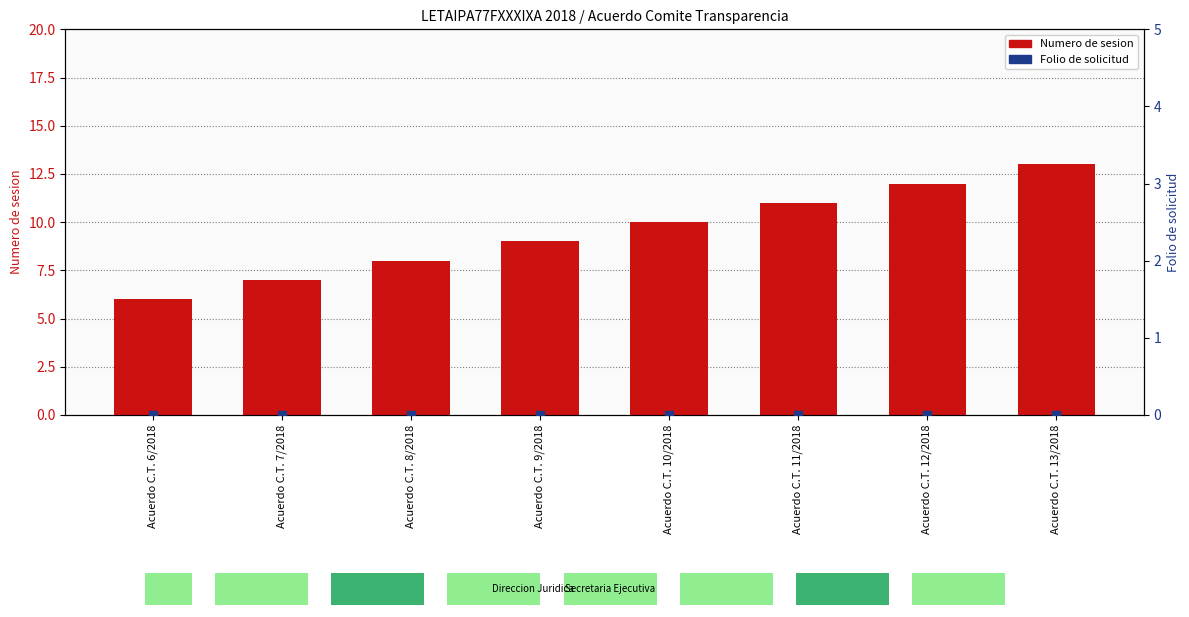

At which category is the sum across all series the highest?

Acuerdo C.T. 13/2018